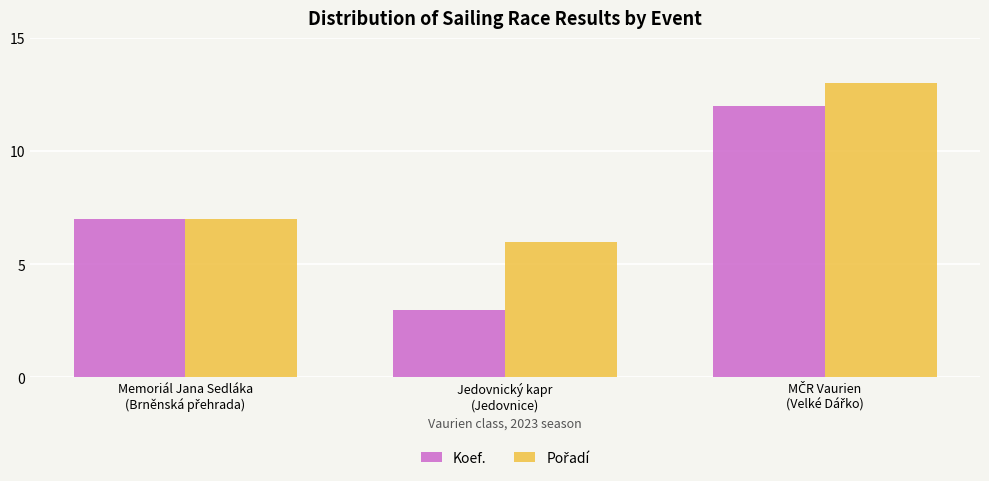

Count the number of data series in this chart.

2